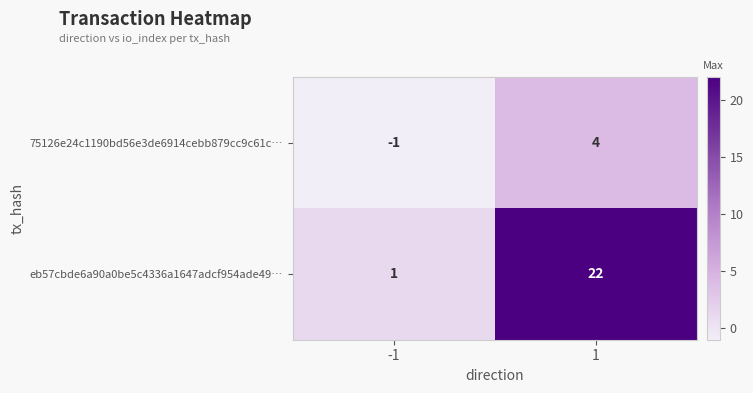

The value of eb57cbde6a90a0be5c4336a1647adcf954ade49… at 1 is 31. True or false?

False